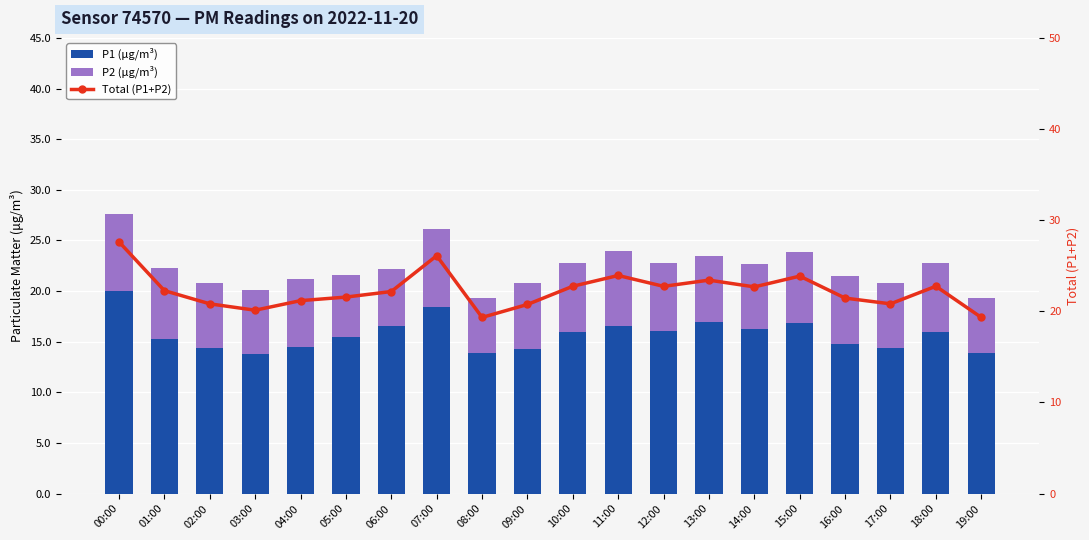

Is the value of Total (P1+P2) at 12:00 greater than the value of P1 (μg/m³) at 15:00?

Yes